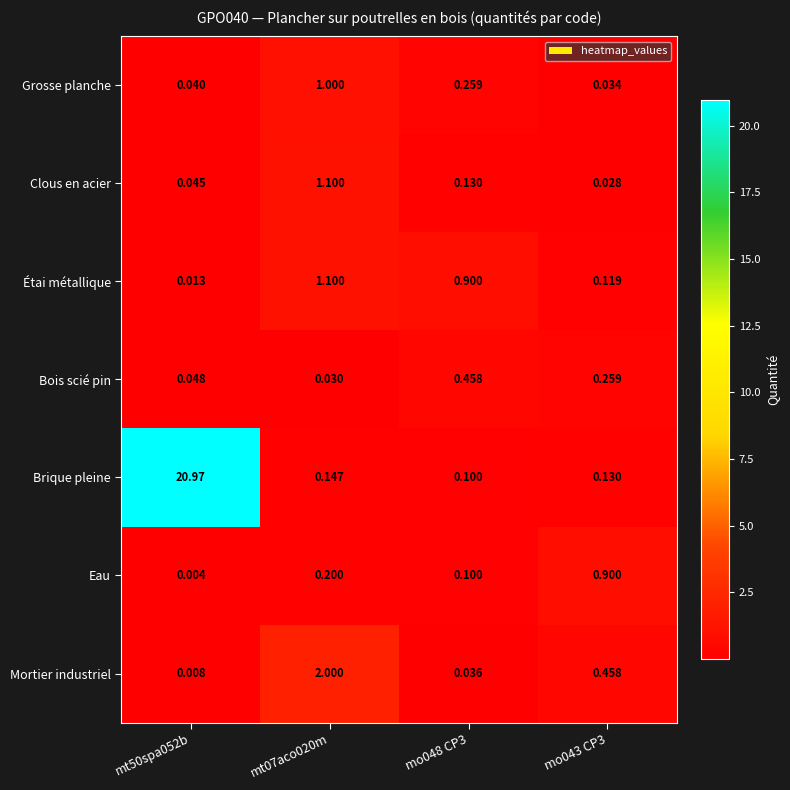

Which series has the widest spread of values?

Brique pleine